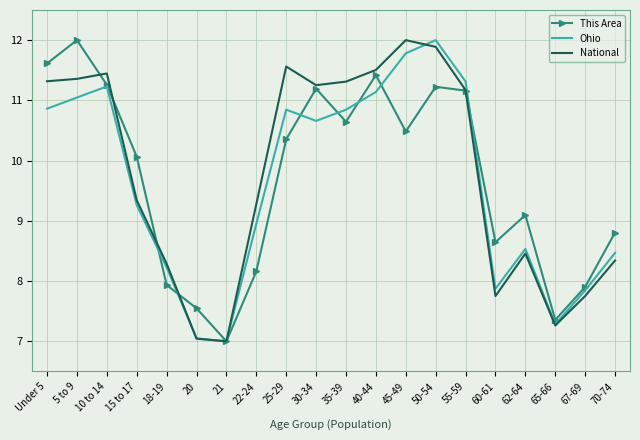

What value does the This Area series have at 50-54?

11.2